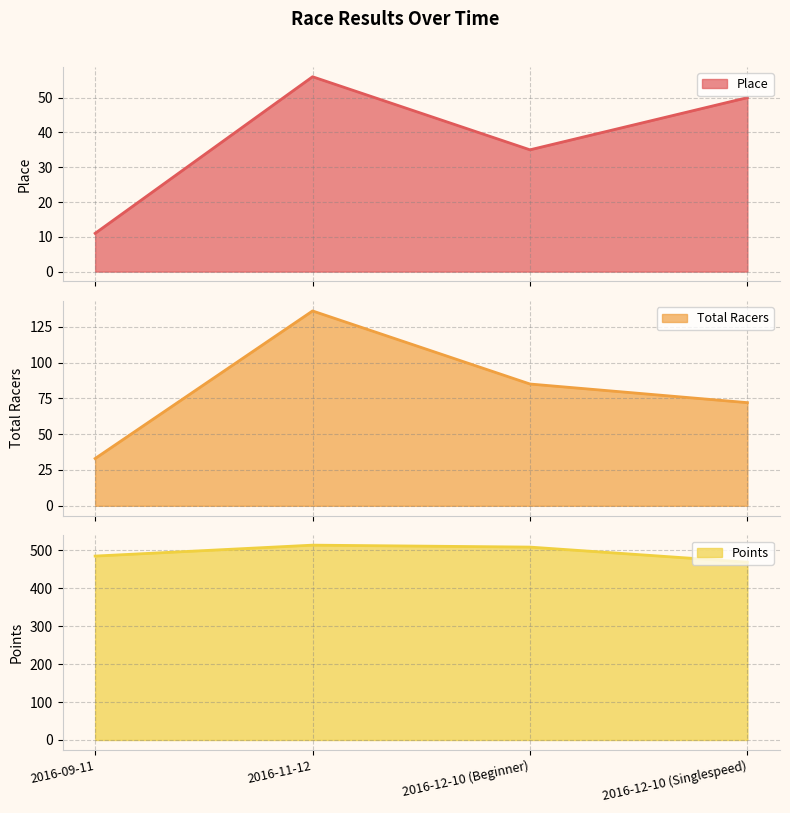

How many values in the Place series are below 50?

2